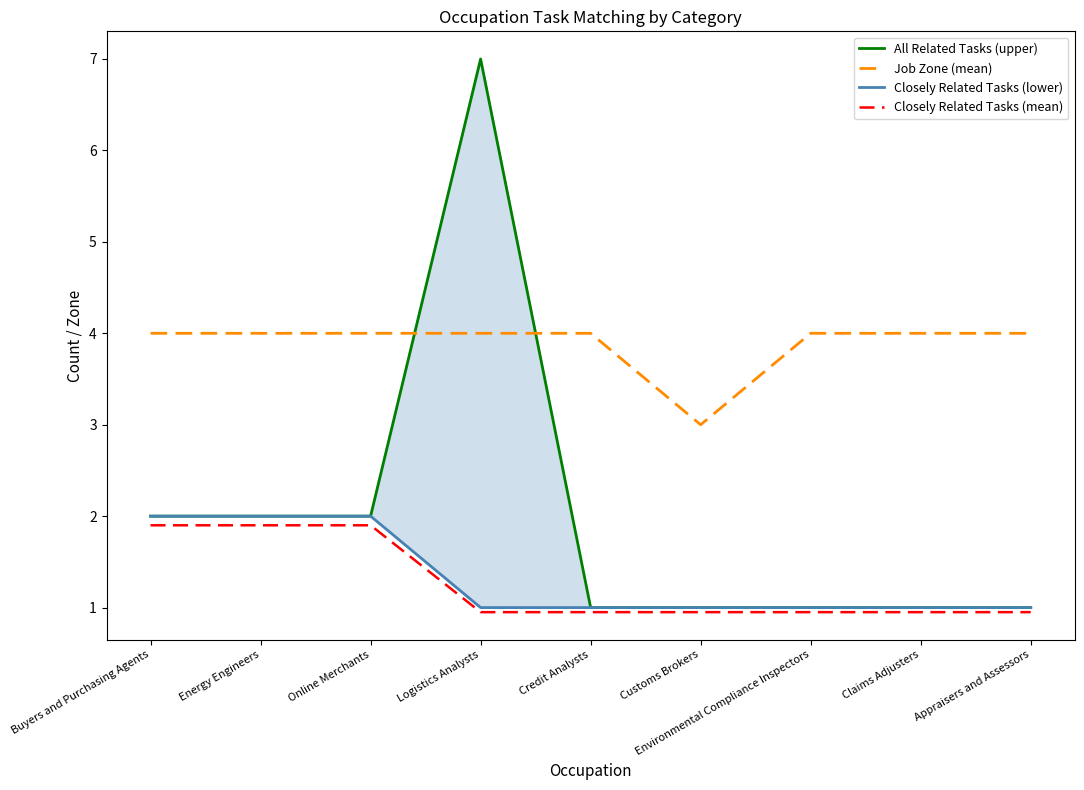

Where is the first local maximum for All Related Tasks (upper)?

Logistics Analysts